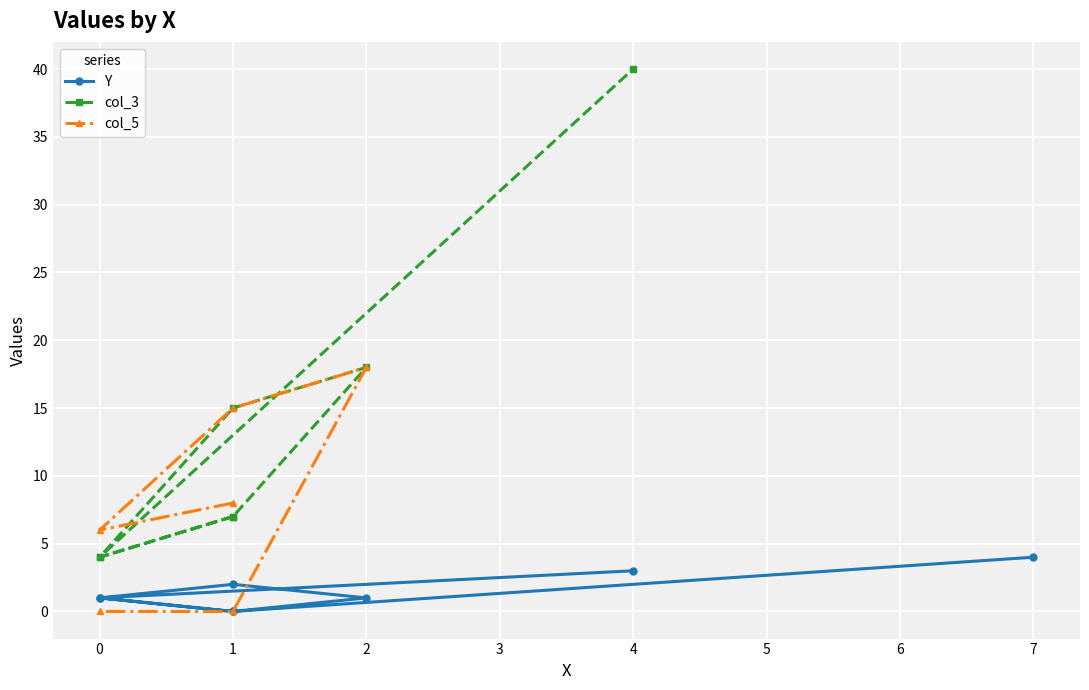

What is the label of the 8th point from the left?

4